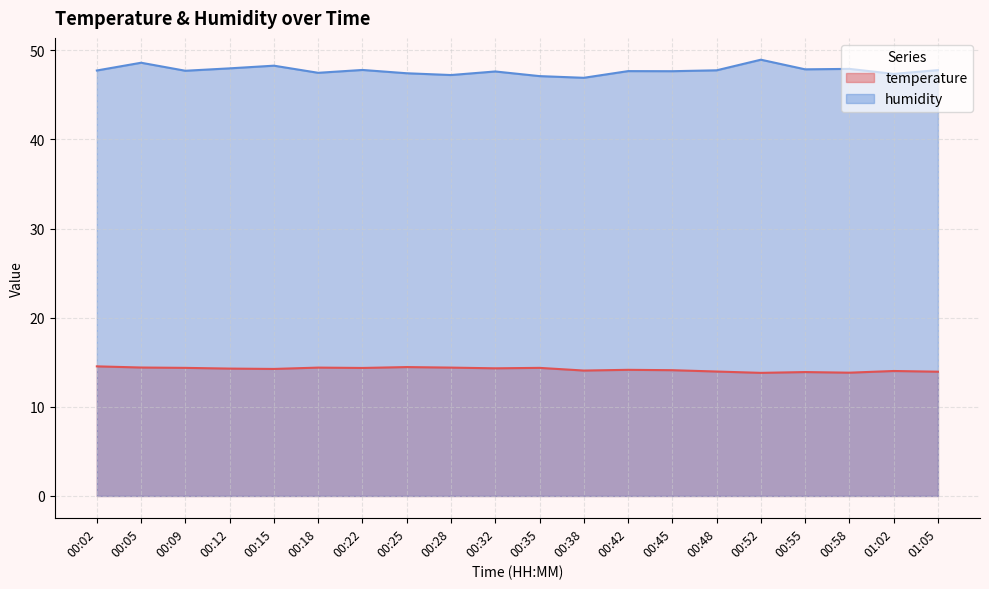

What is the greatest value displayed?

48.9